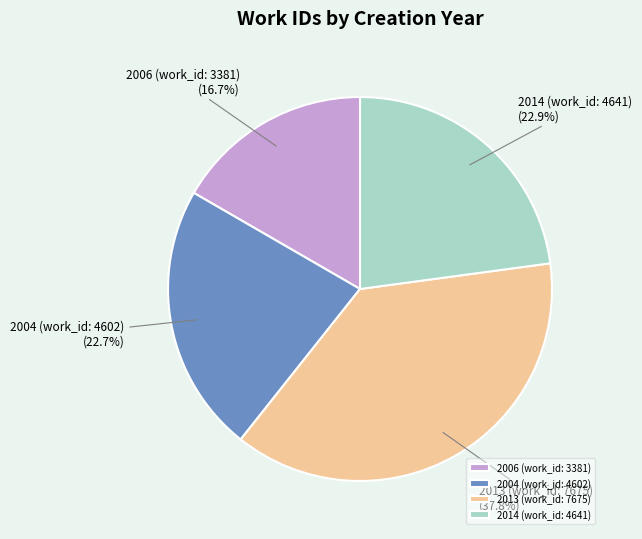

To the nearest percent, what is the difference between the largest and smallest slice percentages?

21%